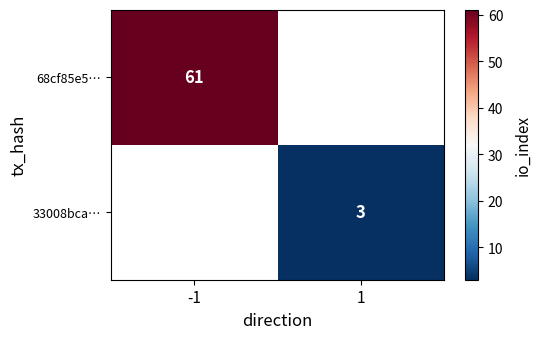

The value of 33008bca… at 1 is 3. True or false?

True